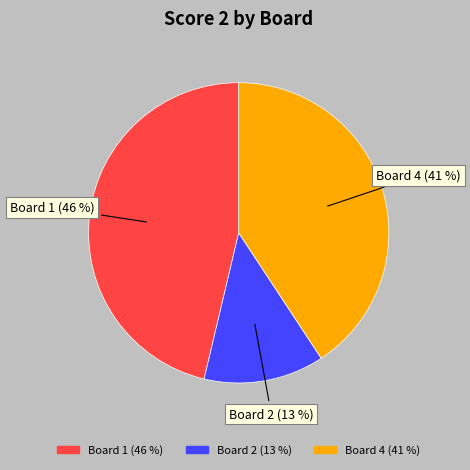

Does any single category account for the majority?

No